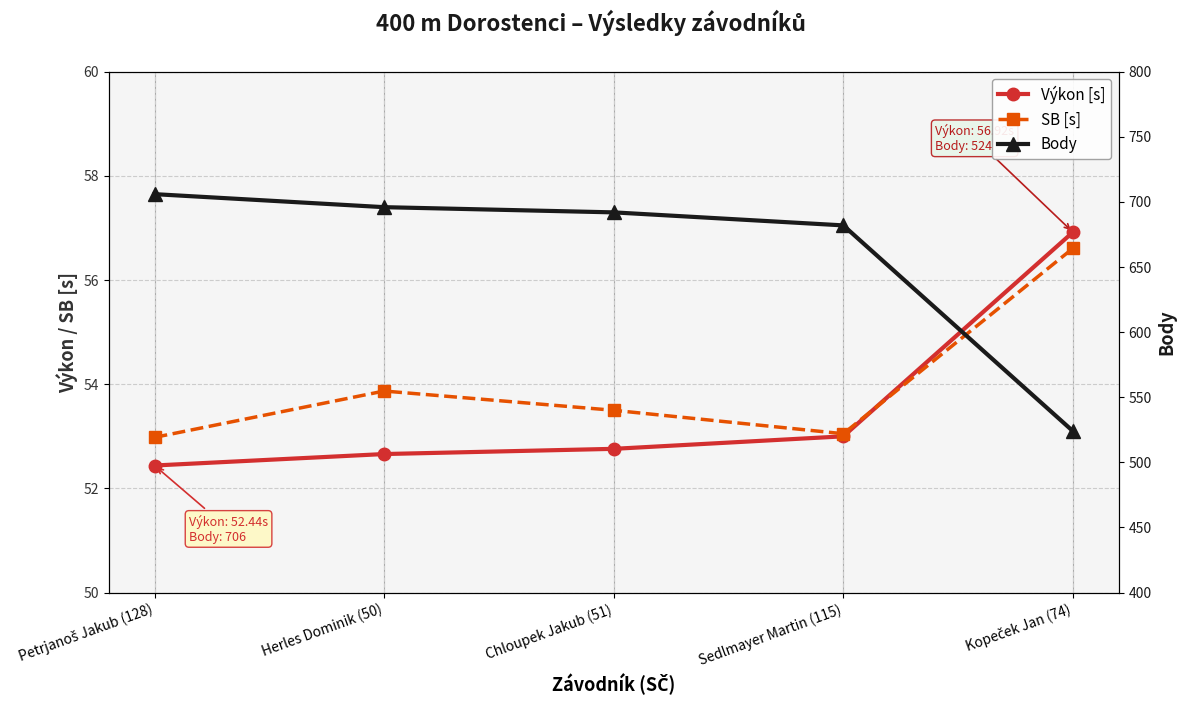

Which series changed the most between Petrjanoš Jakub (128) and Sedlmayer Martin (115)?

Body